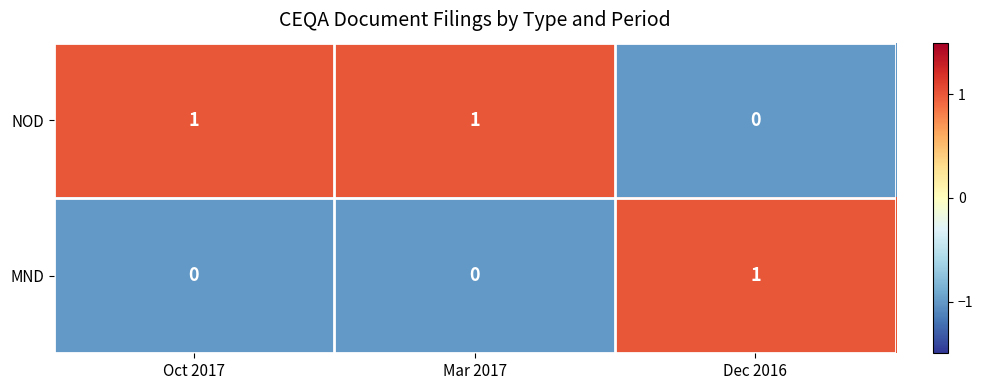

Which series has the largest total across all categories?

NOD